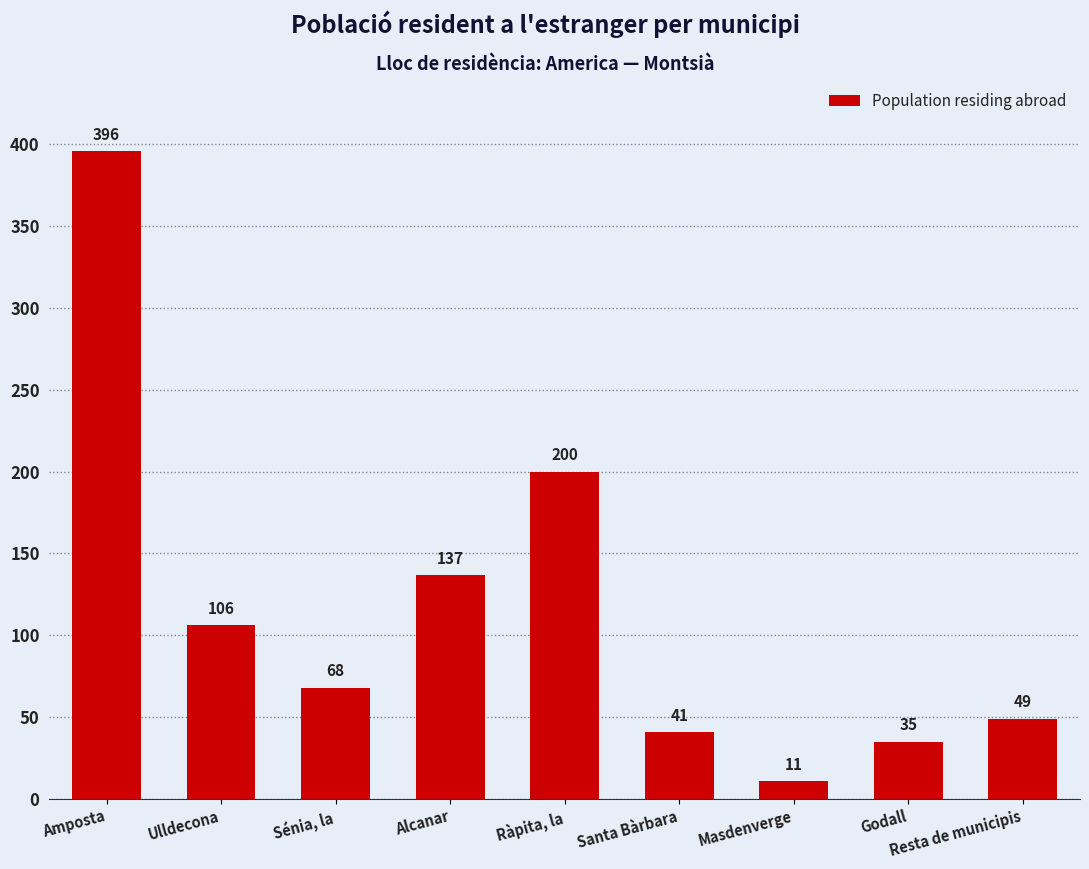

Which has a higher value, Alcanar or Godall?

Alcanar